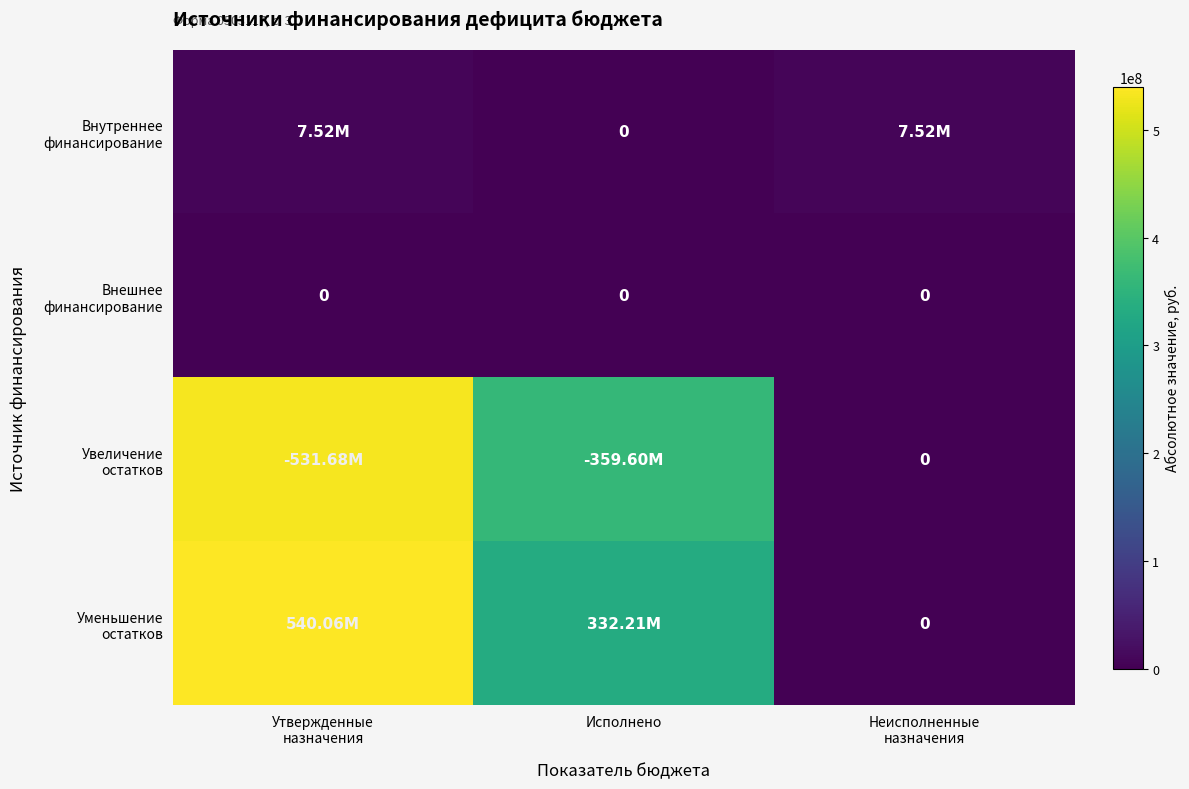

The Внутреннее финансирование series shows 12945313.2 at Утвержденные назначения. True or false?

False